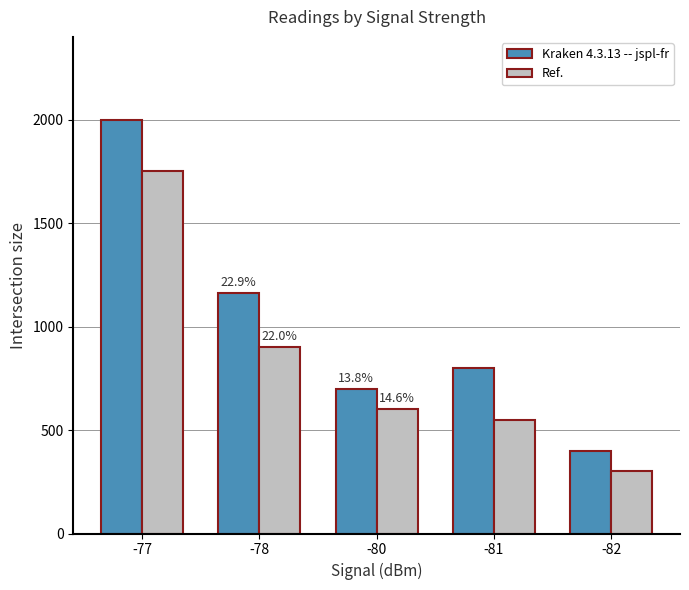

True or false: Kraken 4.3.13 -- jspl-fr has a value of 700 at -80.

True